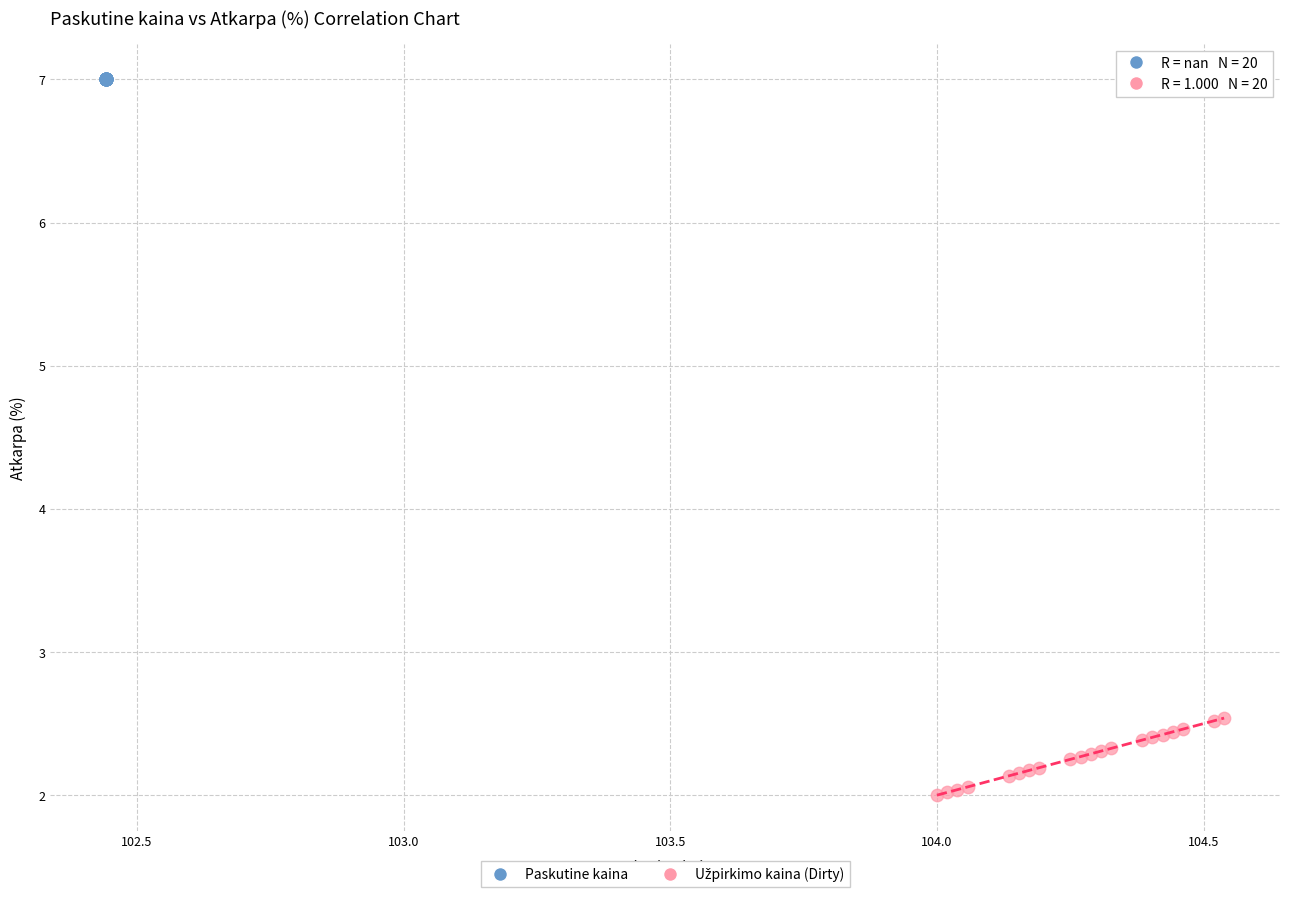

Which series reaches the maximum Y coordinate?

Paskutine kaina